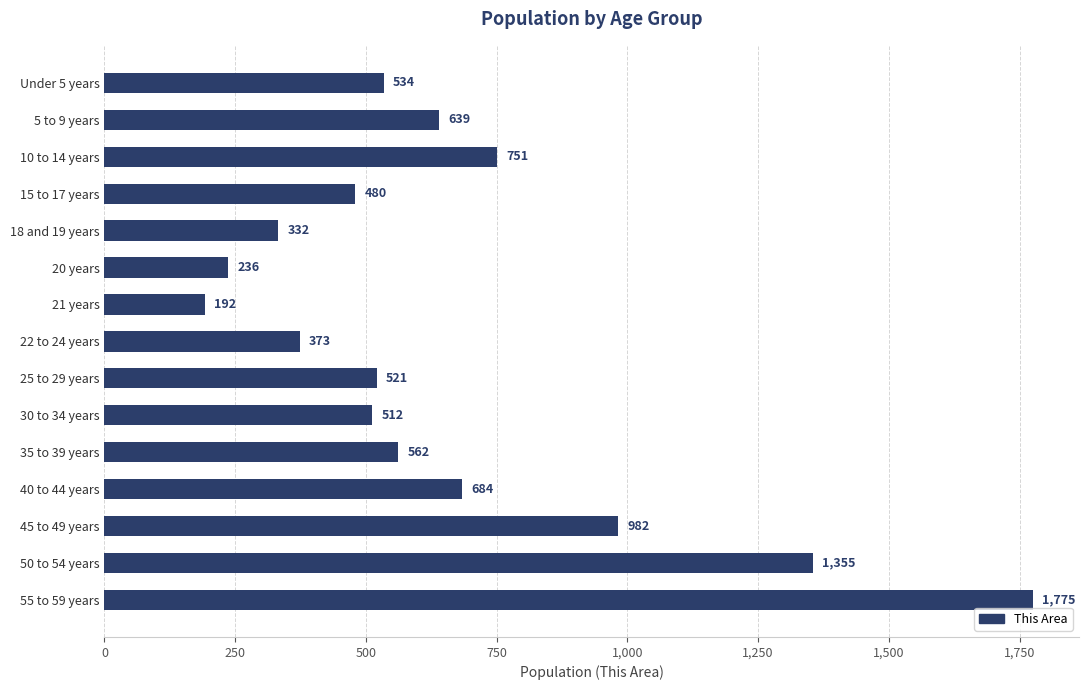

Reading top to bottom, extract all data points from this chart.

Under 5 years=534	5 to 9 years=639	10 to 14 years=751	15 to 17 years=480	18 and 19 years=332	20 years=236	21 years=192	22 to 24 years=373	25 to 29 years=521	30 to 34 years=512	35 to 39 years=562	40 to 44 years=684	45 to 49 years=982	50 to 54 years=1355	55 to 59 years=1775